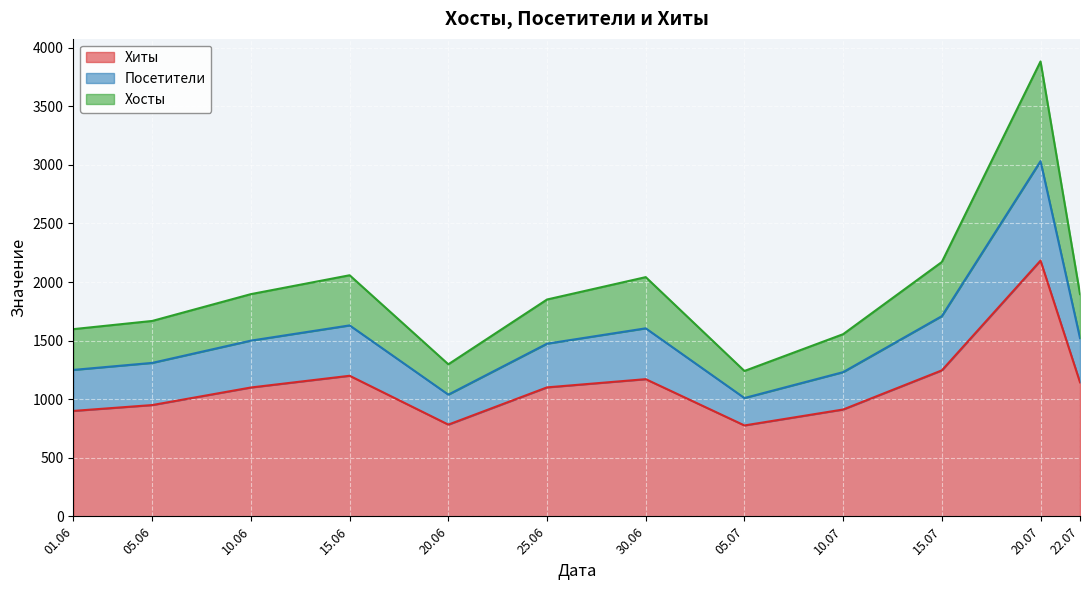

What is the total value across all series at 25.06?

1851